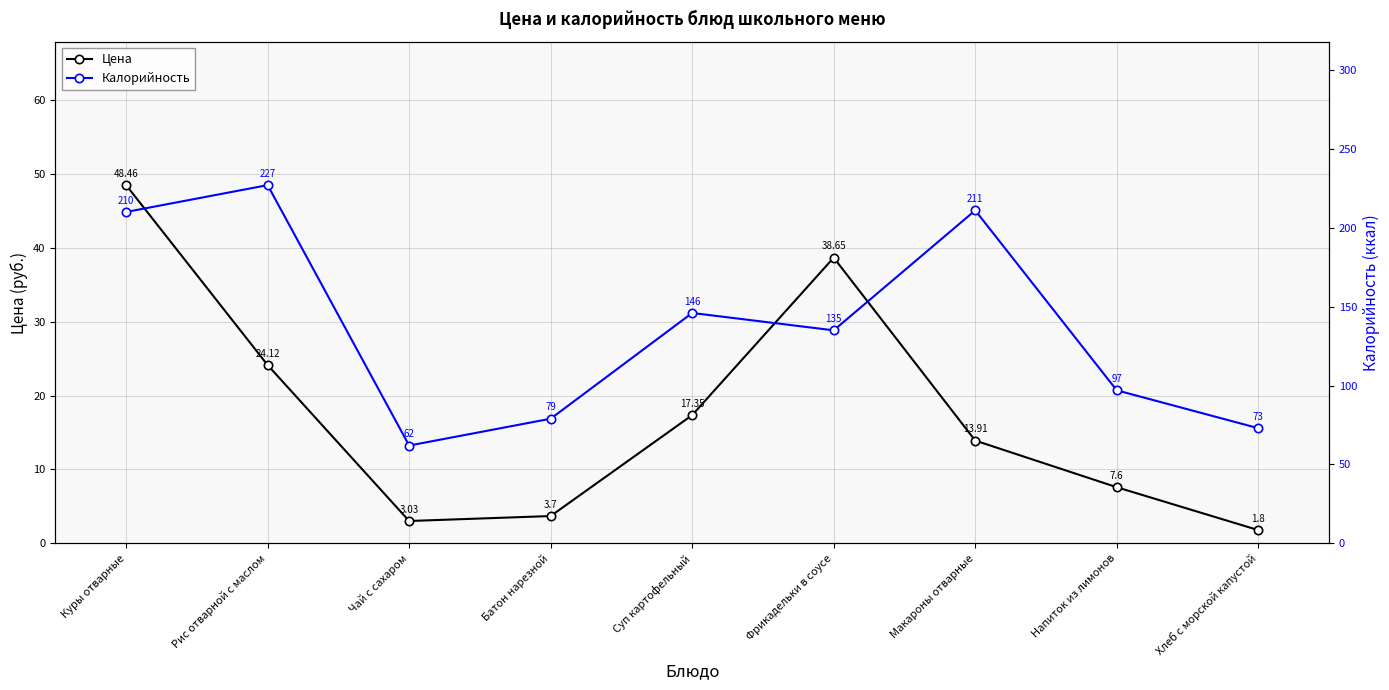

What is the label of the 2nd point from the left?

Рис отварной с маслом